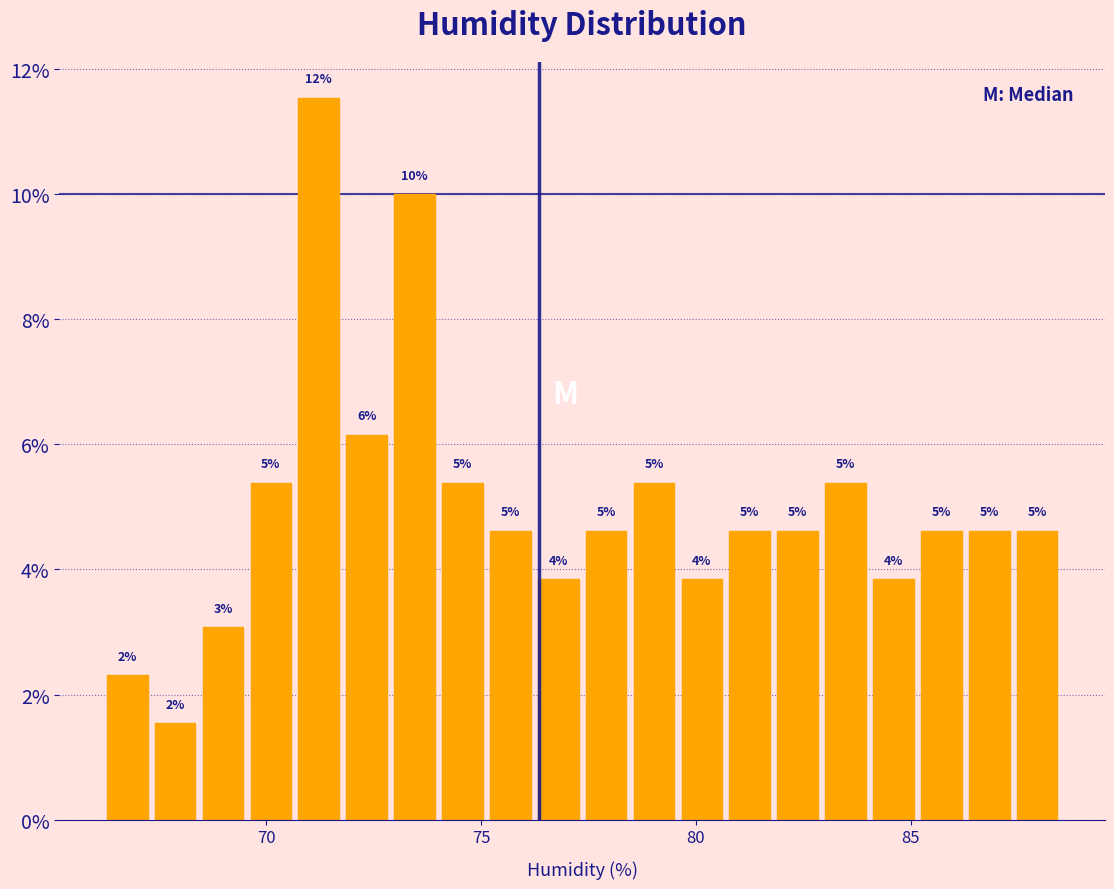

Around what value on the x-axis is the tallest bar? Give the approximate position of its centre, as read against the axis.

71.0